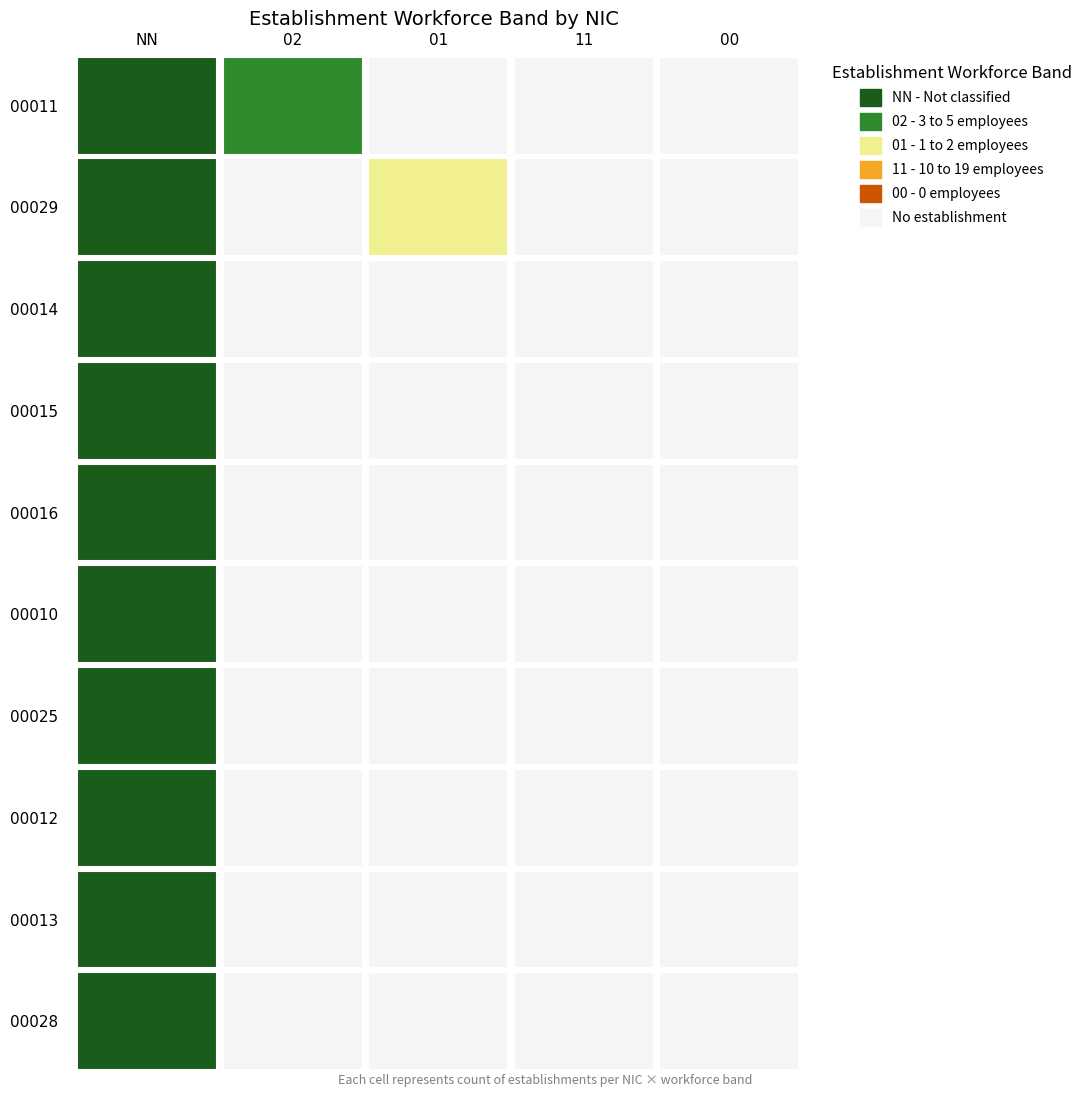

Rank the series at 02 from highest to lowest value.

00011, 00029, 00014, 00015, 00016, 00010, 00025, 00012, 00013, 00028